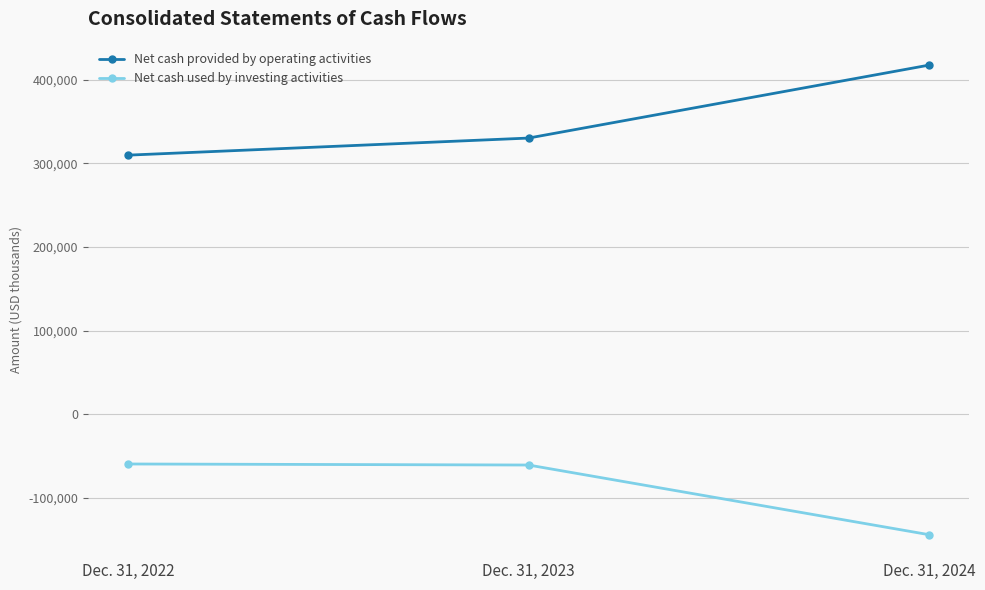

List the series in order of their overall mean, lowest first.

Net cash used by investing activities, Net cash provided by operating activities